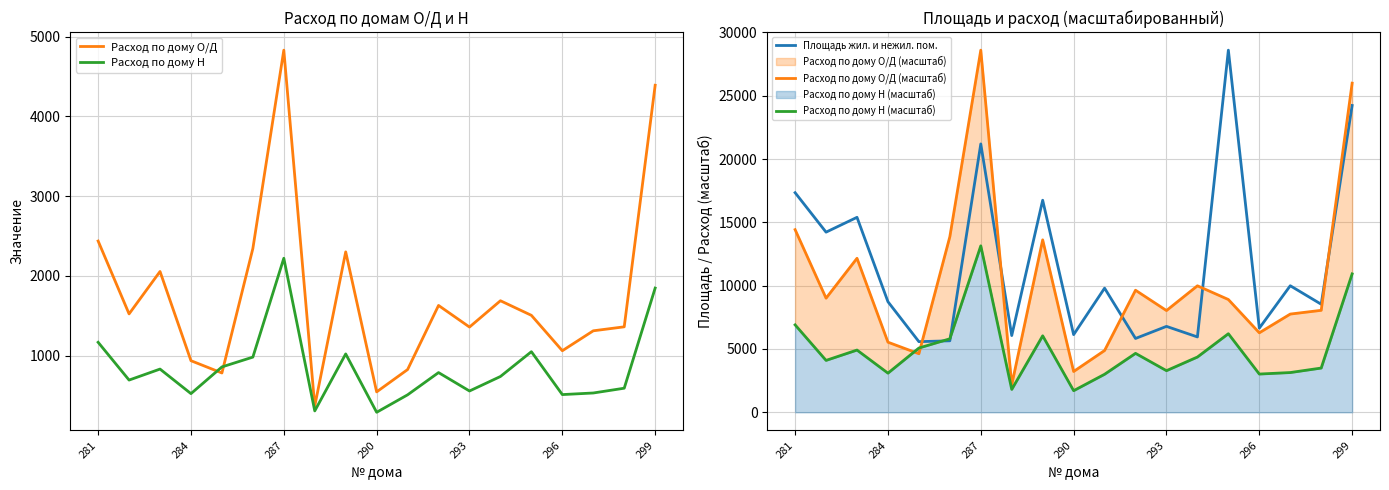

True or false: Расход по дому Н (масштаб) has more than 2 points higher than both neighbors.

True